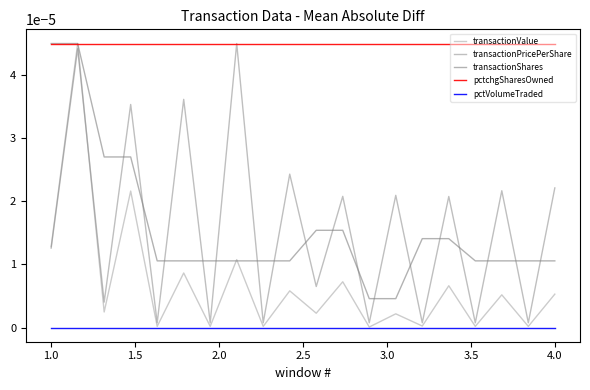

In transactionValue, how many points are higher than both neighbors (excluding endpoints)?

9